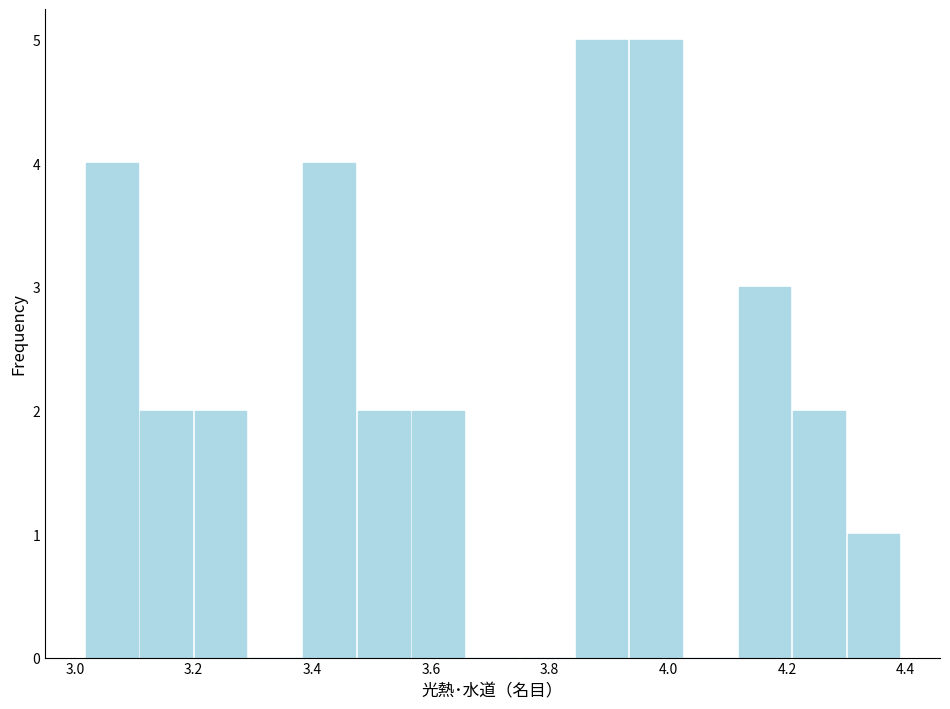

Reading left to right, list every bar in this chart as the range it spans on the x-axis followed by its height. Neither the bar edges nor the heights are printed on the chart, so give them approximately, as read against the axes.

3.02 to 3.10: 4
3.10 to 3.20: 2
3.20 to 3.30: 2
3.30 to 3.38: 0
3.38 to 3.48: 4
3.48 to 3.56: 2
3.56 to 3.66: 2
3.66 to 3.74: 0
3.74 to 3.84: 0
3.84 to 3.94: 5
3.94 to 4.02: 5
4.02 to 4.12: 0
4.12 to 4.20: 3
4.20 to 4.30: 2
4.30 to 4.40: 1